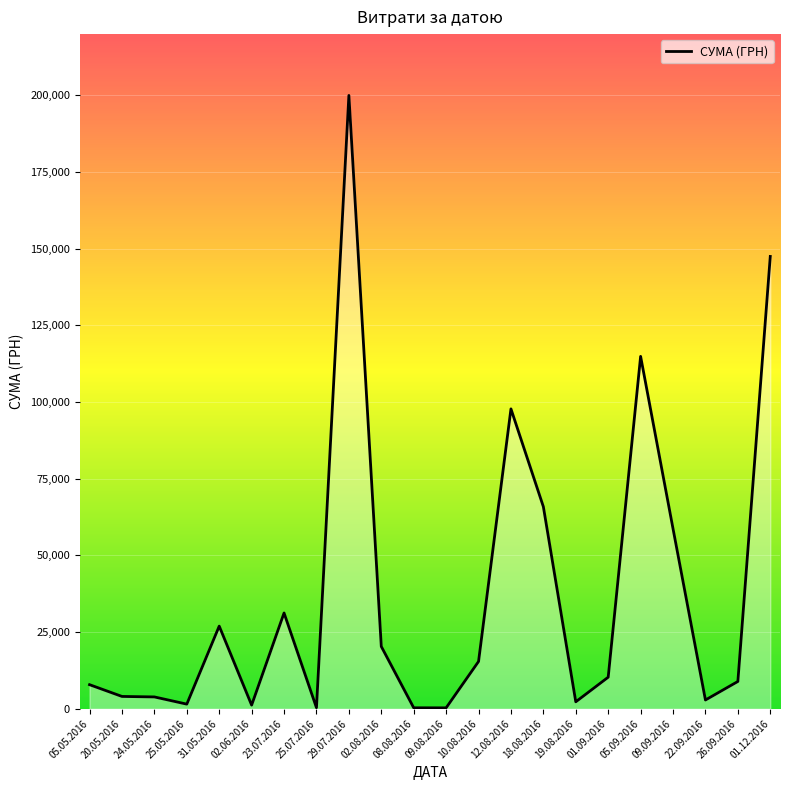

The value at 05.05.2016 is 49.7. True or false?

False